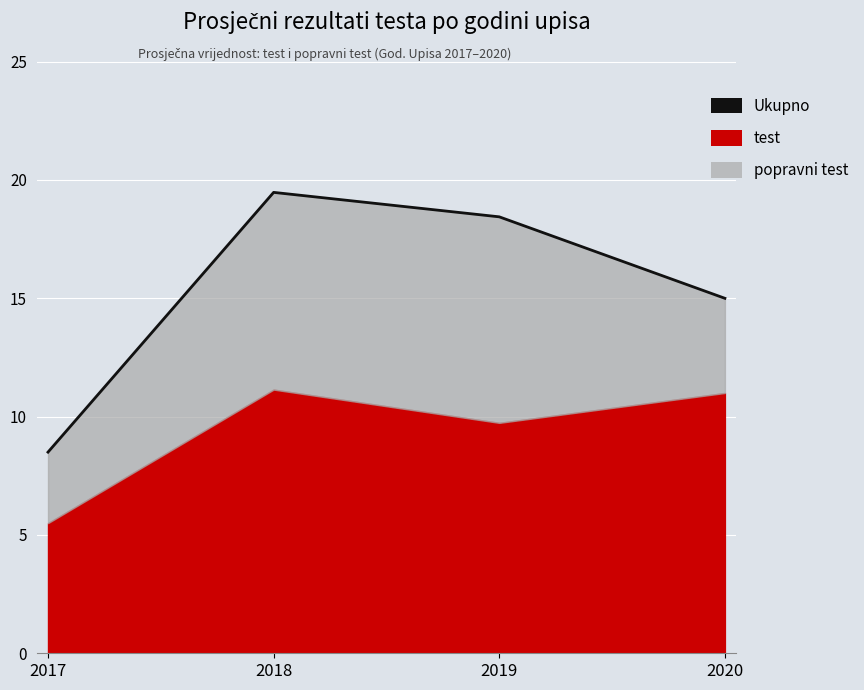

What is the change in value from 2019 to 2020?

-3.4